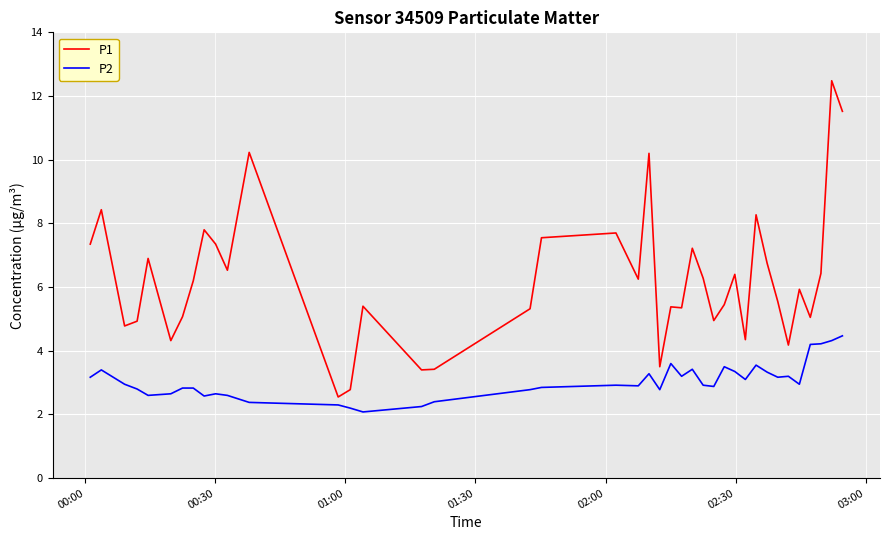

What is the sum of all P1 values?

249.5